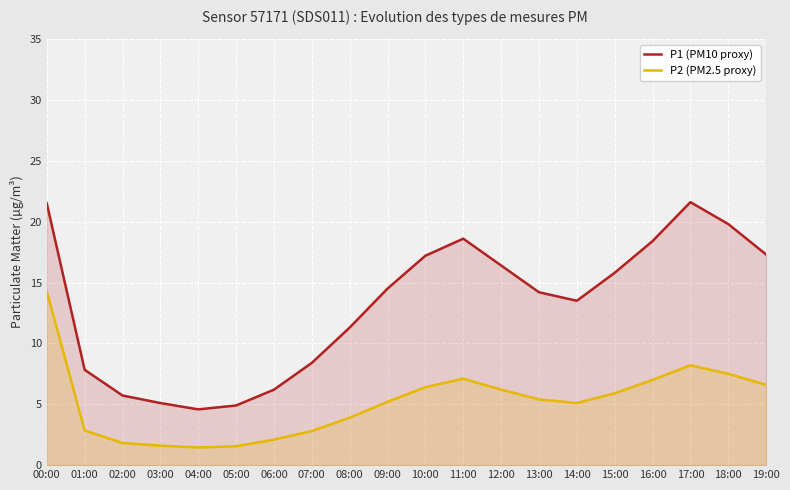

Rank the series by their average value, from highest to lowest.

P1 (PM10 proxy), P2 (PM2.5 proxy)